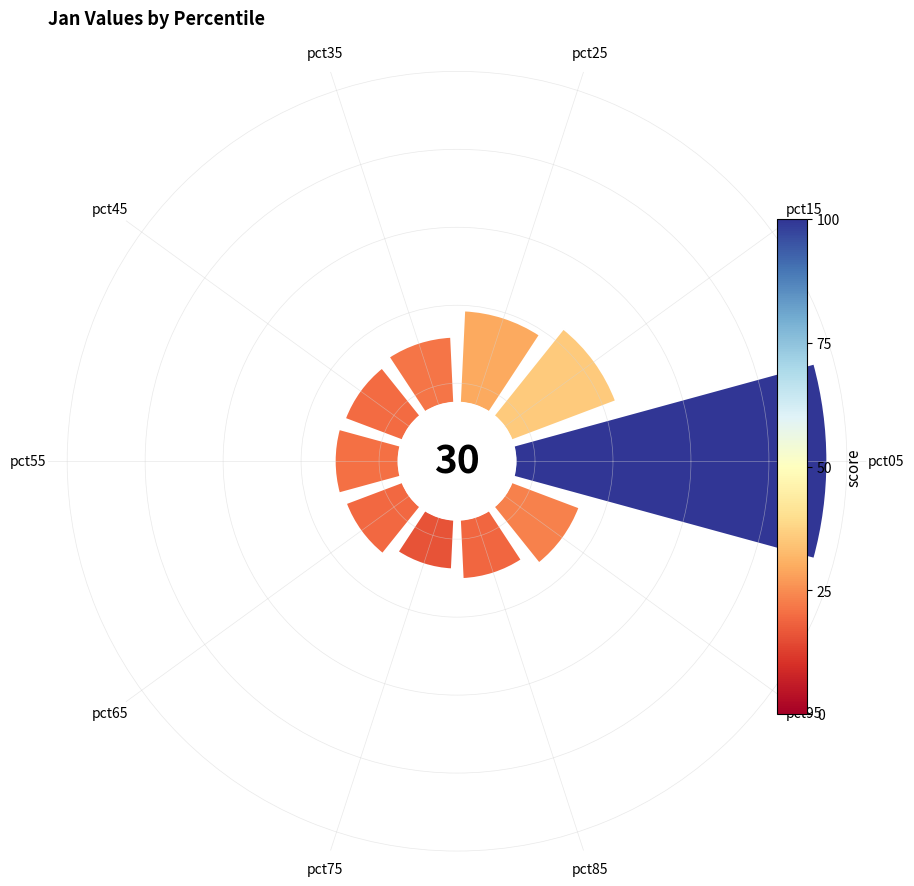

To the nearest percent, what portion does pct15 represent?

12%